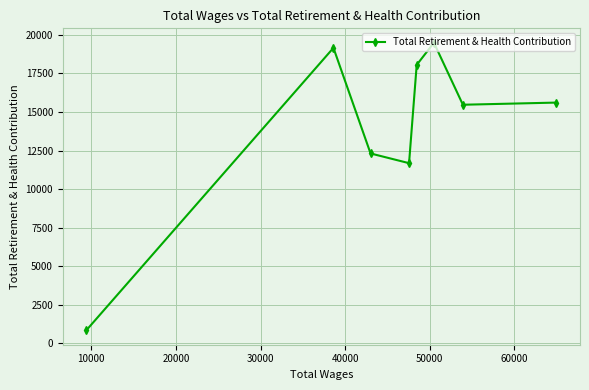

What is the difference between the maximum and second lowest values?

7805